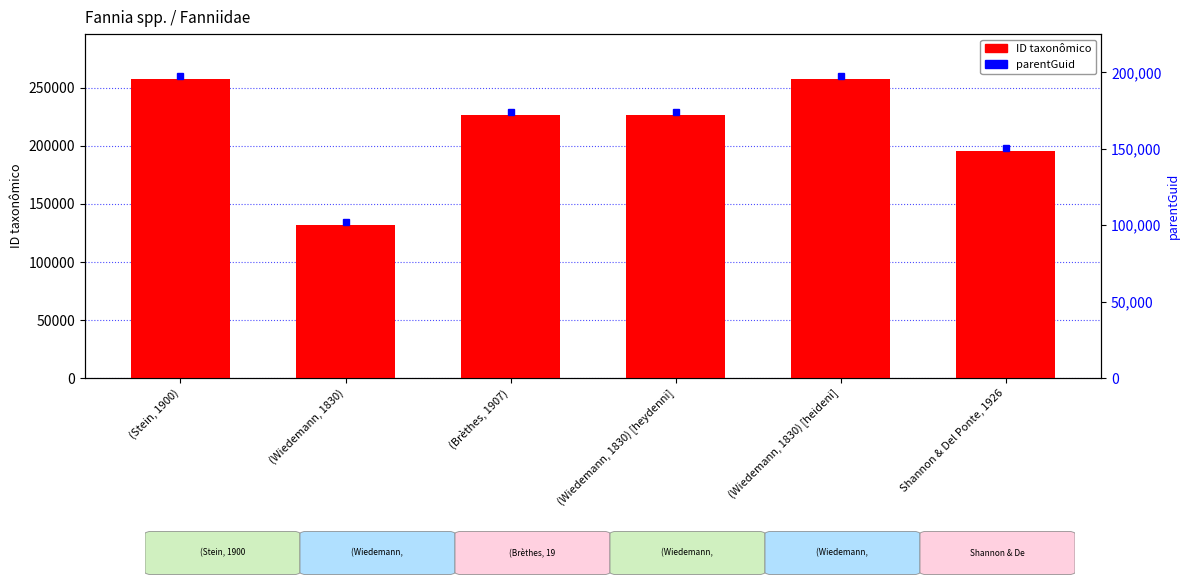

At which label does the data first exceed 226384?

(Stein, 1900)